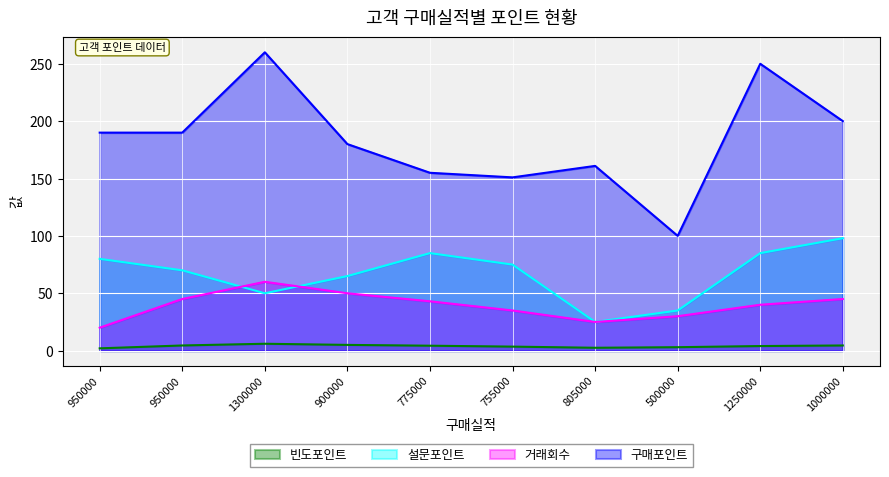

What is the sum of all 빈도포인트 values?

39.3